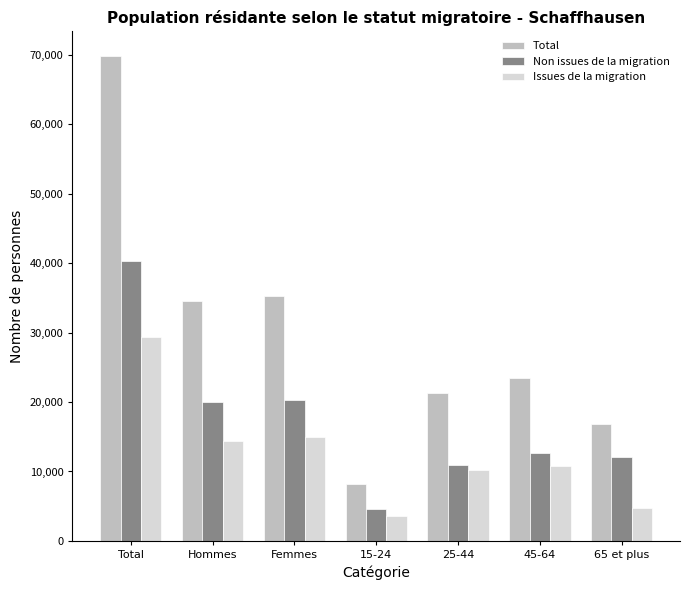

How many data points in Non issues de la migration are less than 12711?

3